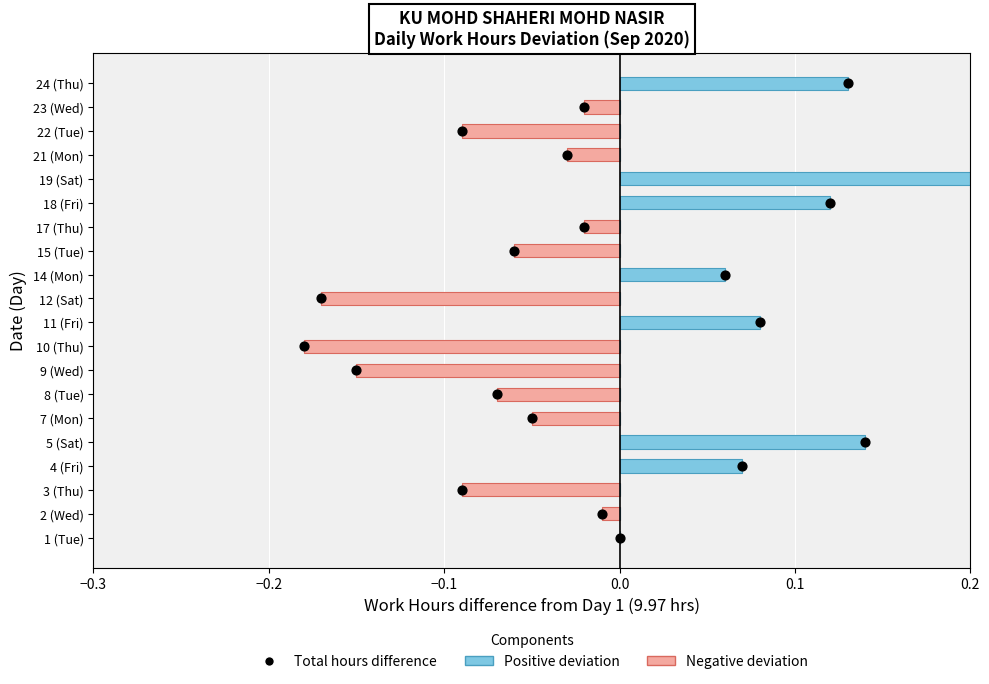

Which series contains the lowest Y value?

Negative deviation (Low hours)